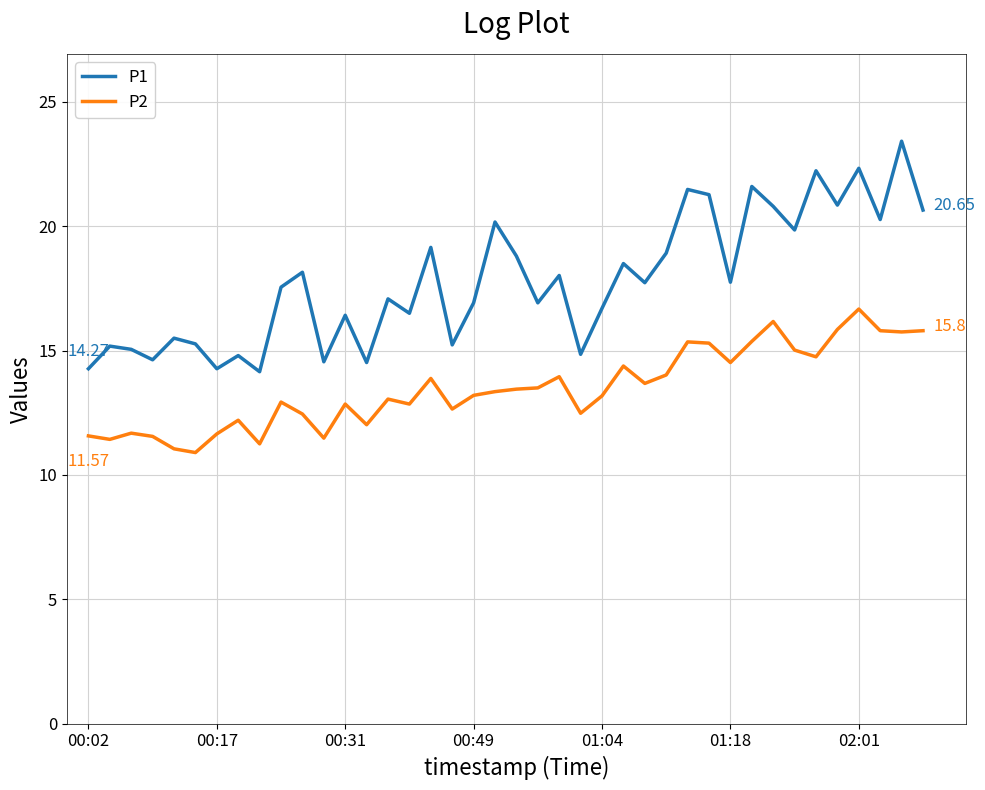

True or false: P1 and P2 intersect in this chart.

False